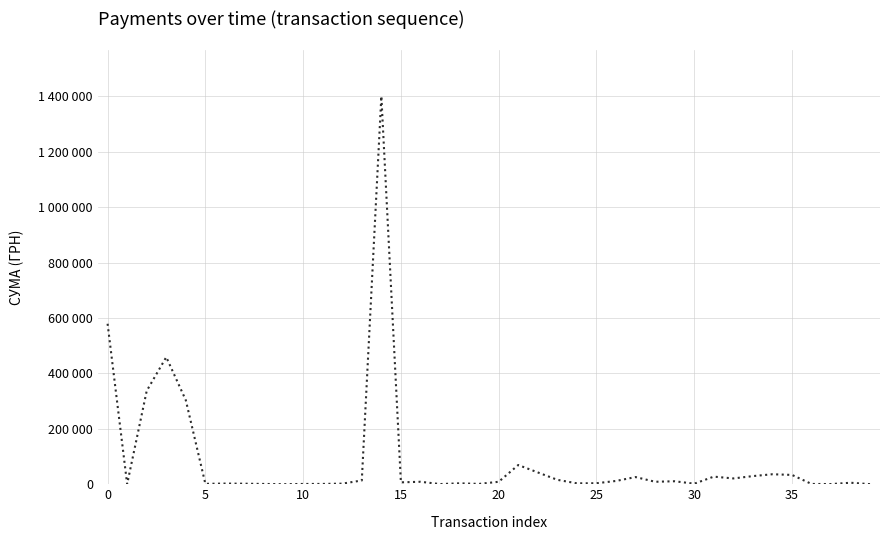

What is the maximum value shown in the chart?

1400609.4